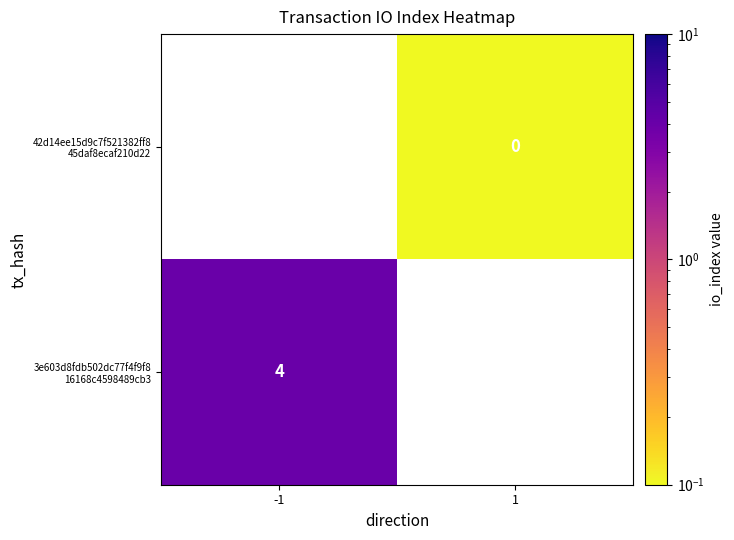

How many distinct data groups are displayed?

2